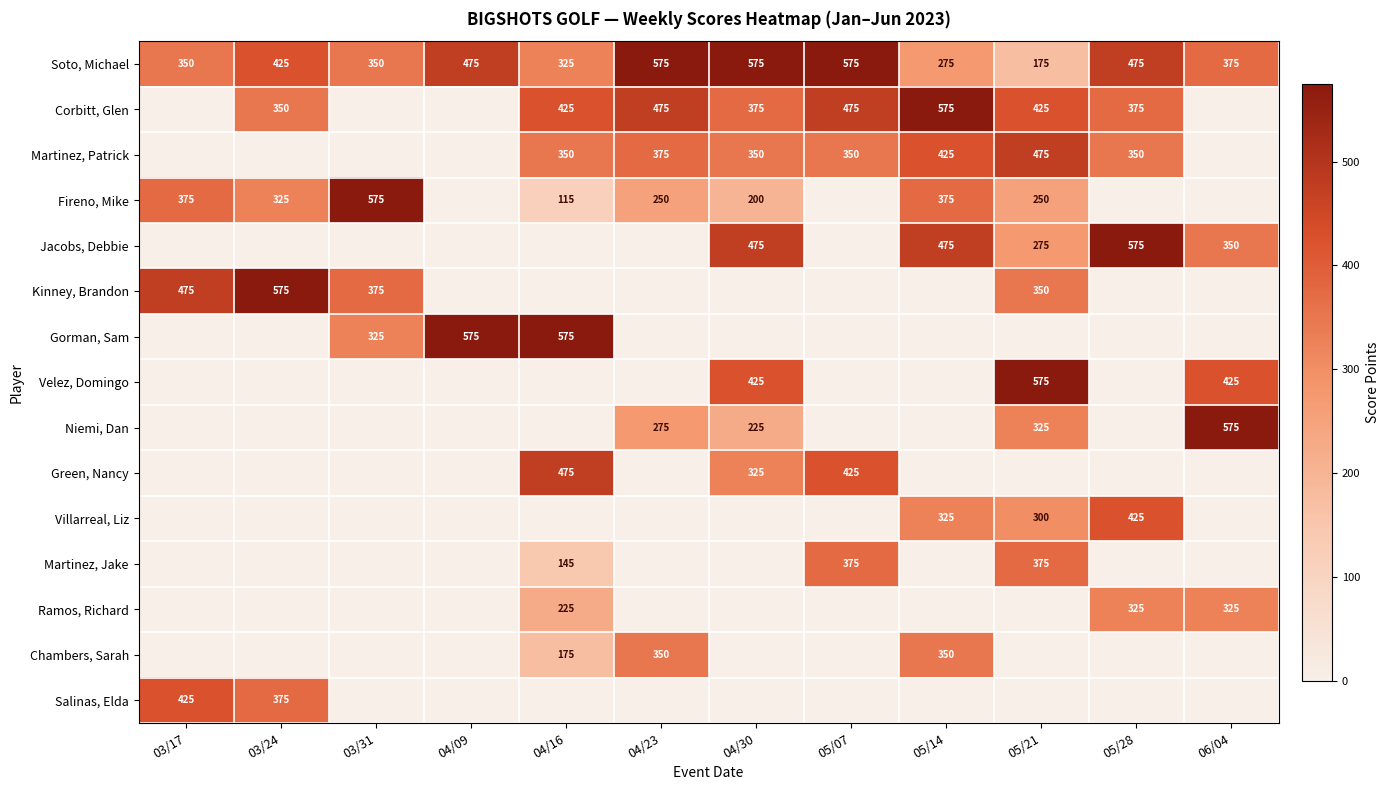

Is it true that Fireno, Mike equals 575 at 03/31?

True